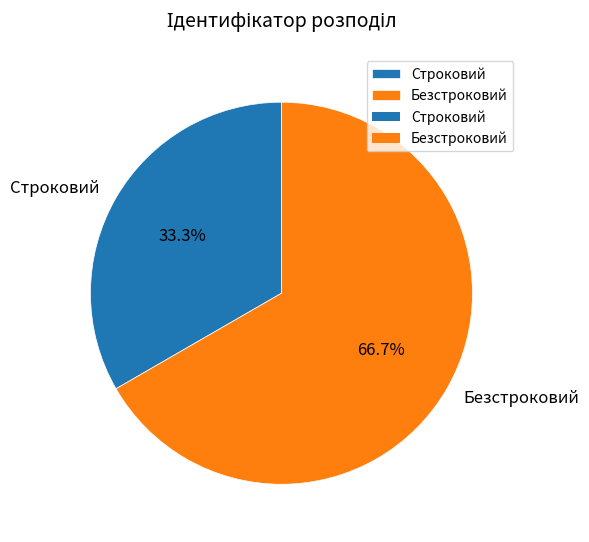

Is it true that Безстроковий is 67% of the pie?

True